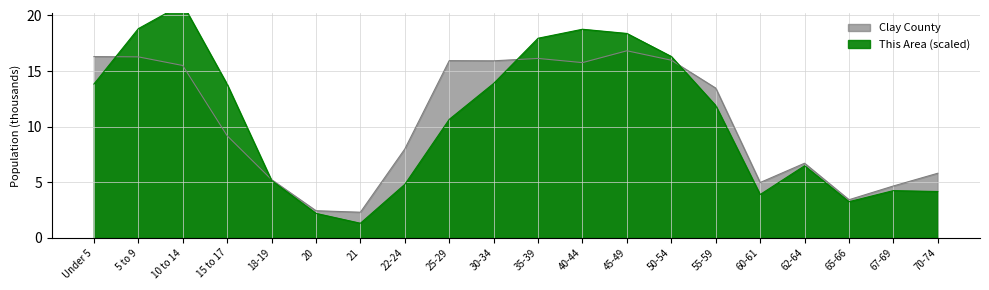

In This Area, how many points are higher than both neighbors (excluding endpoints)?

4